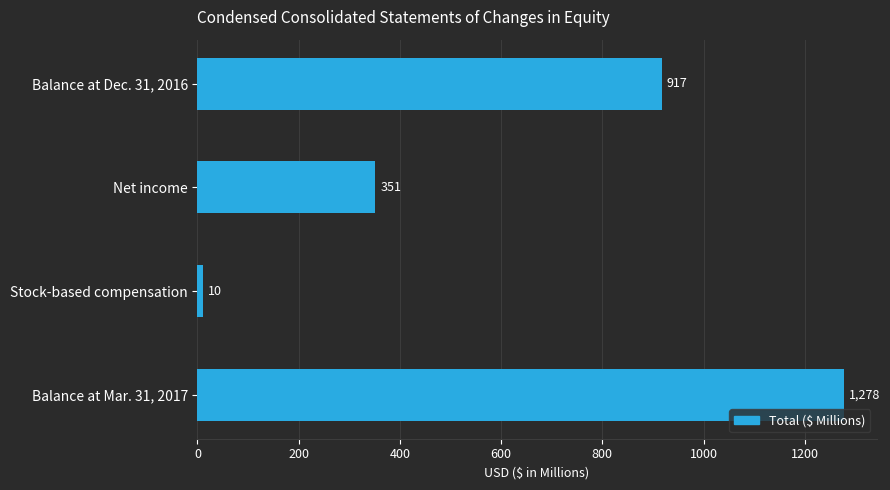

What position from the top is Balance at Mar. 31, 2017?

4